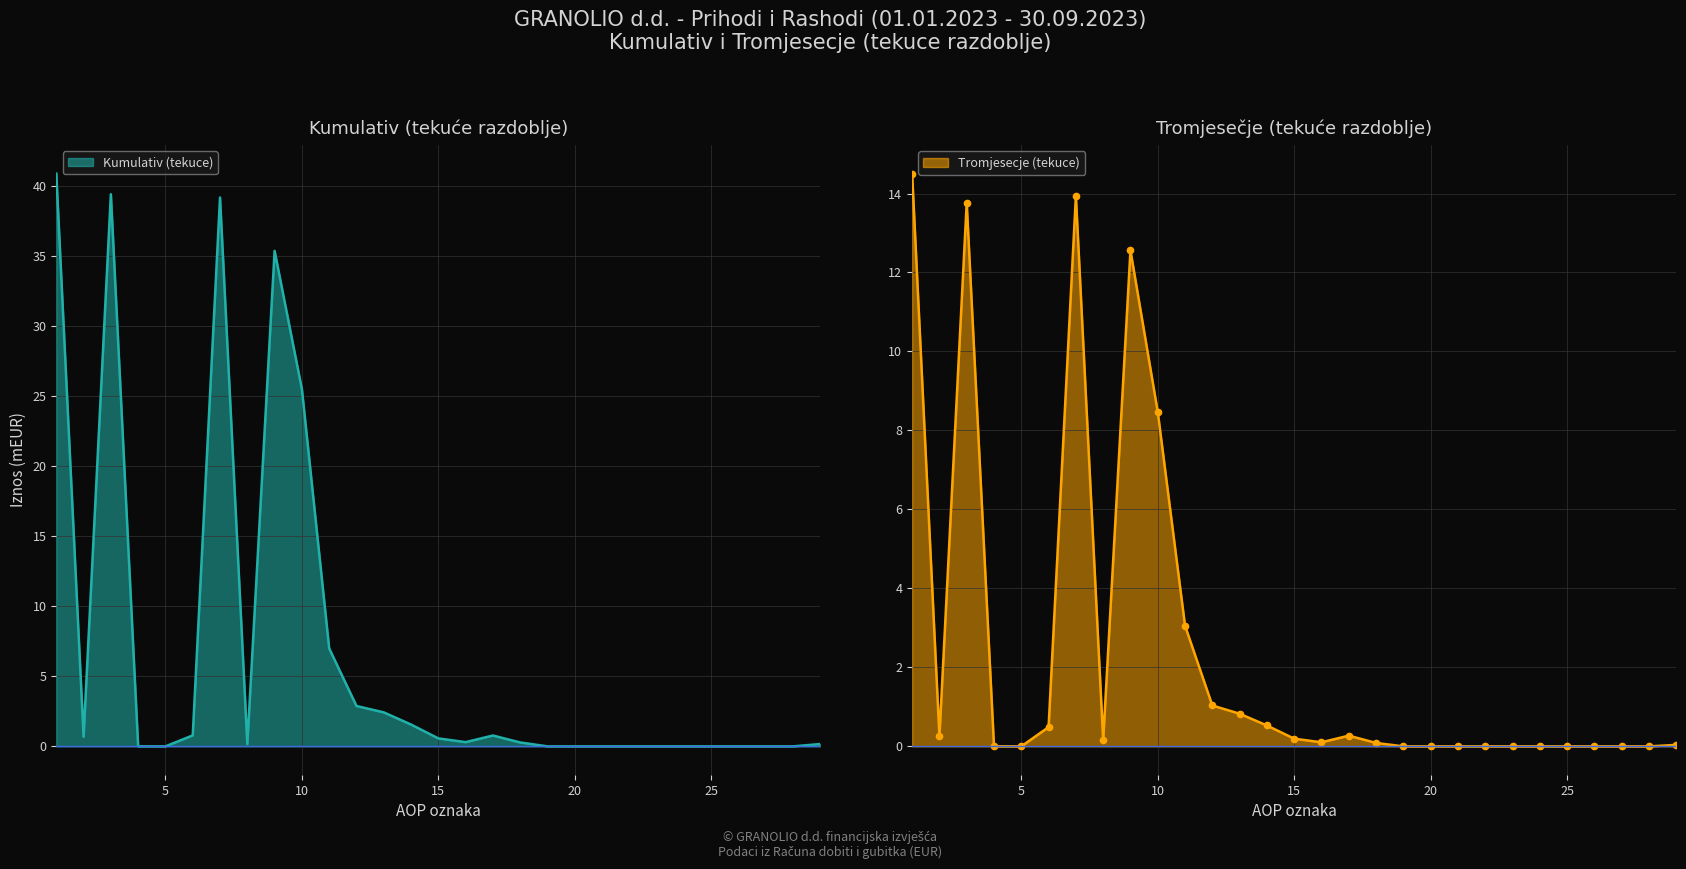

At which category does the chart reach its peak across all series?

1